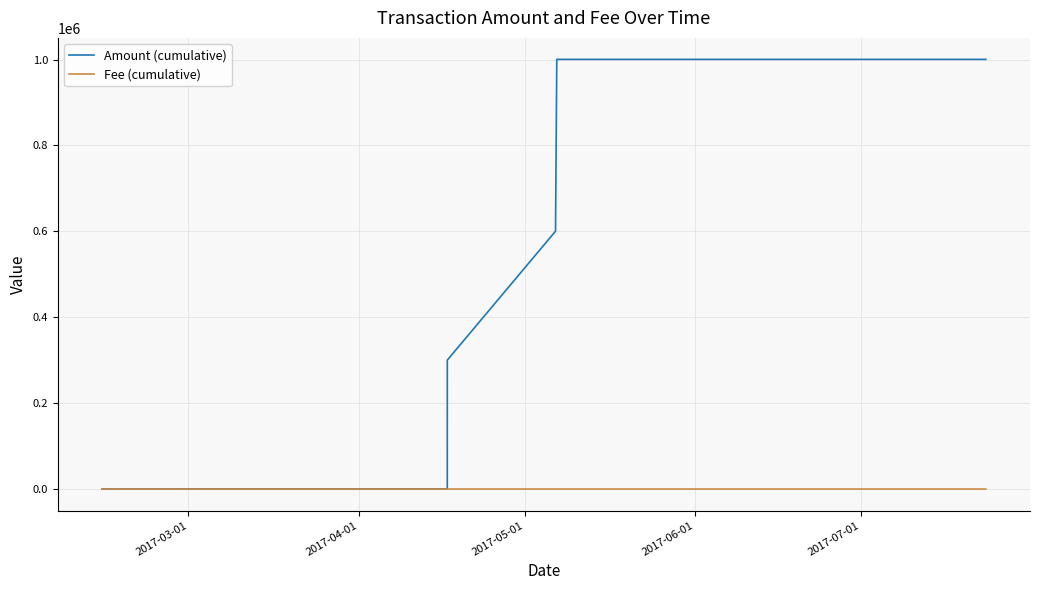

How many lines are shown in the chart?

2